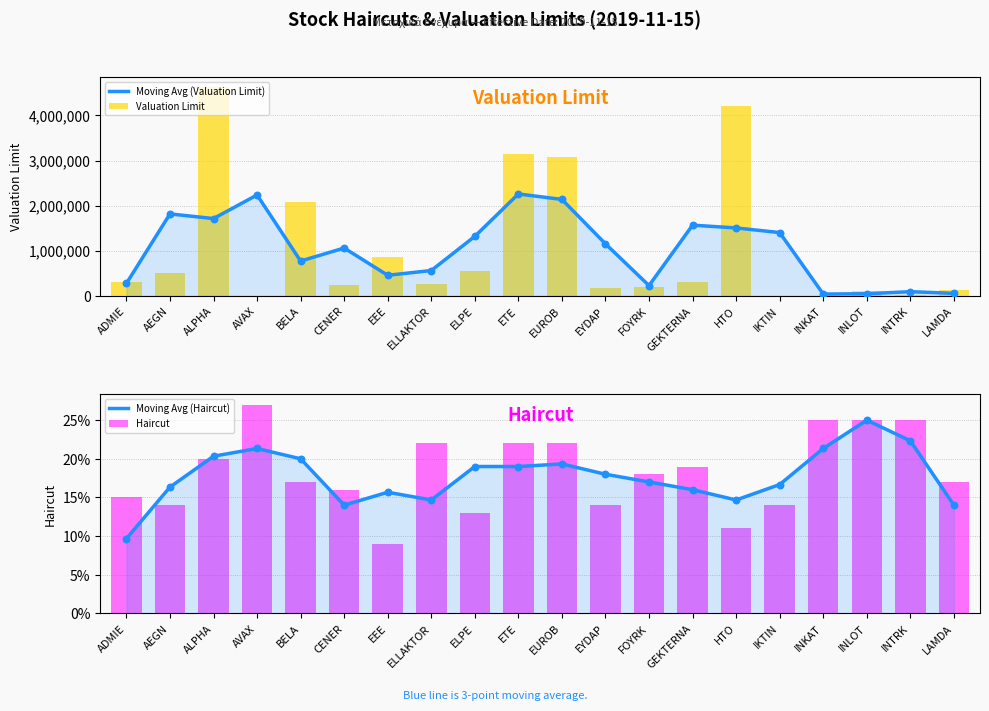

Is the value of Moving Avg (Valuation Limit) at EEE greater than the value of Valuation Limit at ELPE?

No